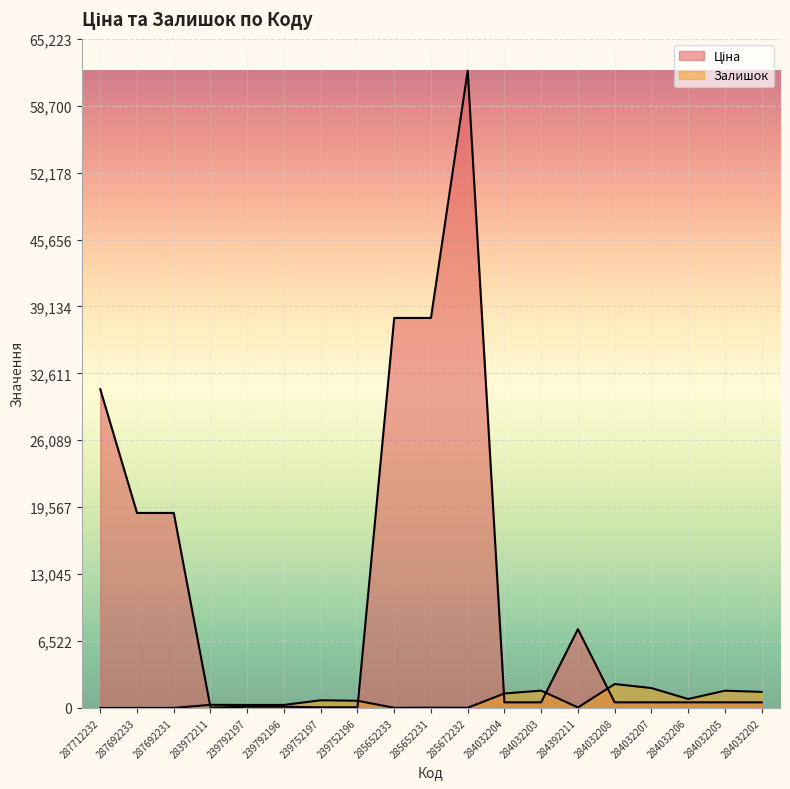

True or false: Залишок has a value of 1936.0 at 284032207.

True